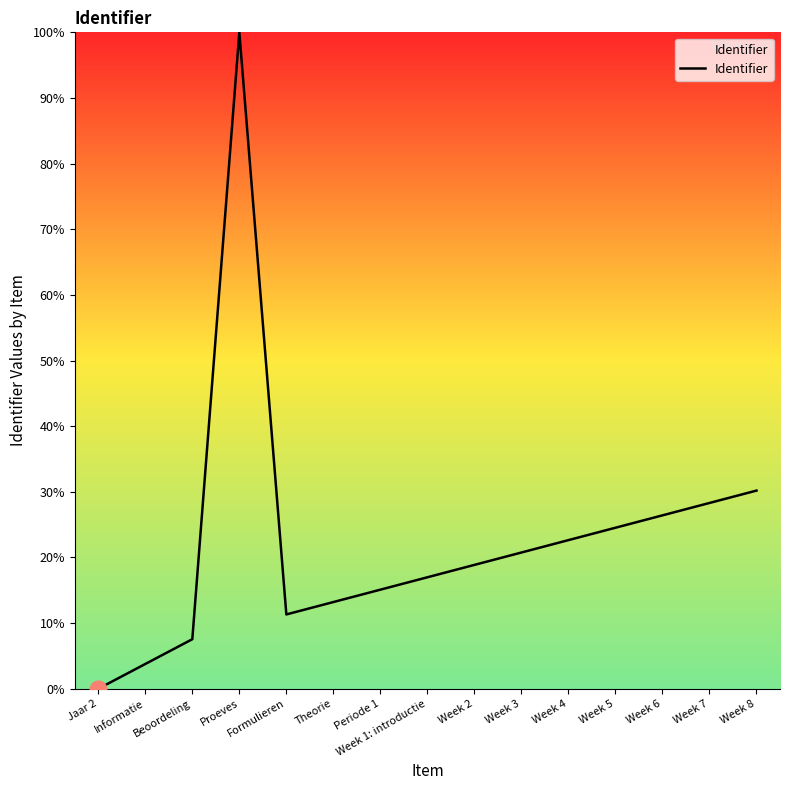

List the labels in order of value, largest first.

Proeves, Week 8, Week 7, Week 6, Week 5, Week 4, Week 3, Week 2, Week 1: introductie, Periode 1, Theorie, Formulieren, Beoordeling, Informatie, Jaar 2